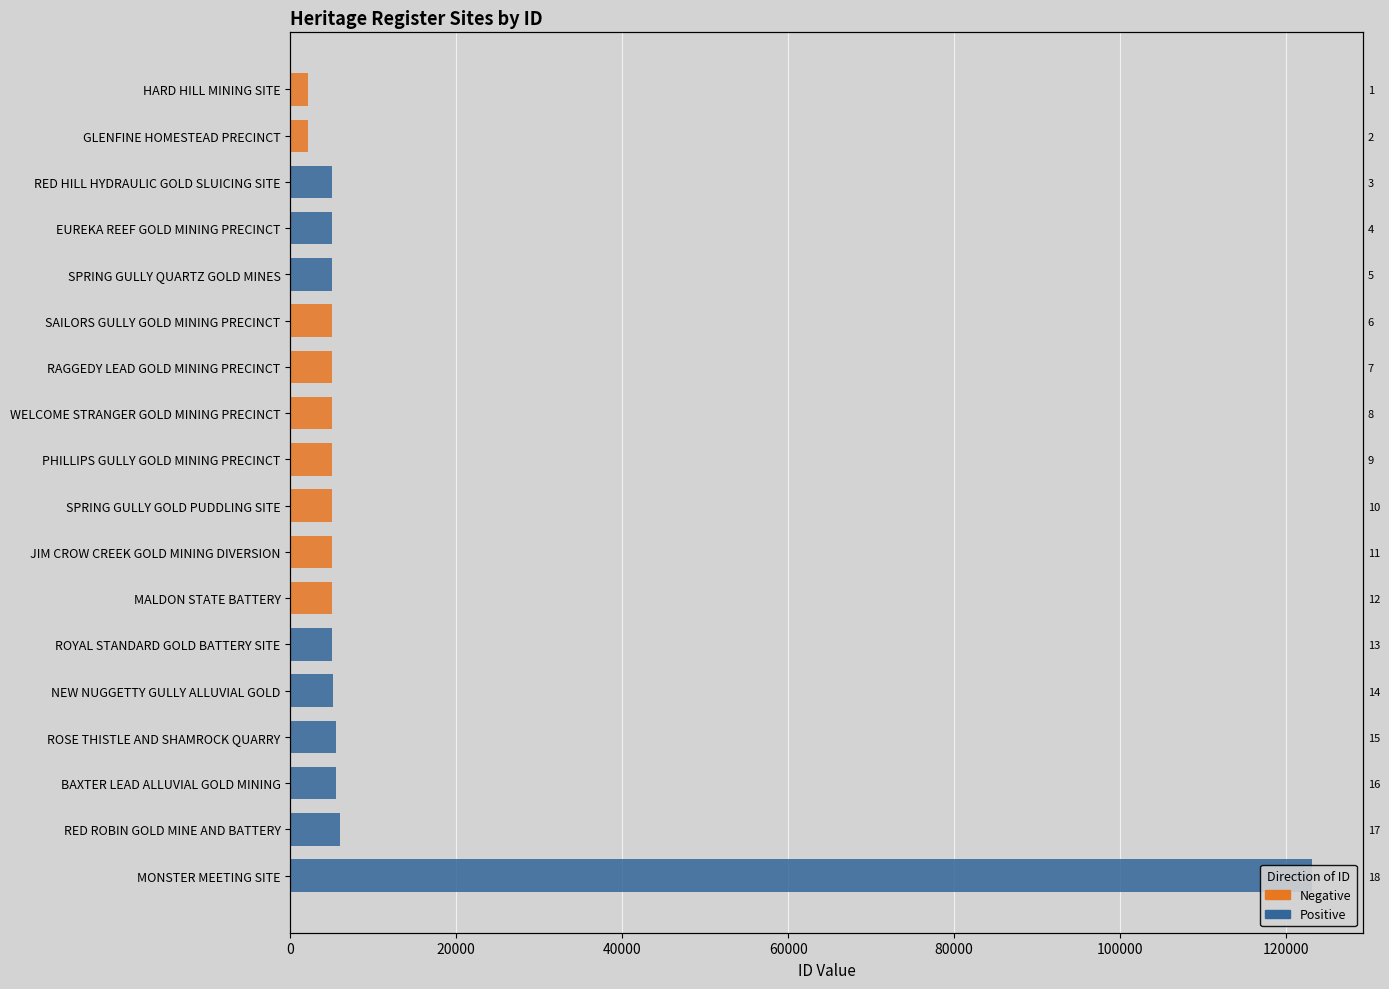

How many bars are there in total?

36